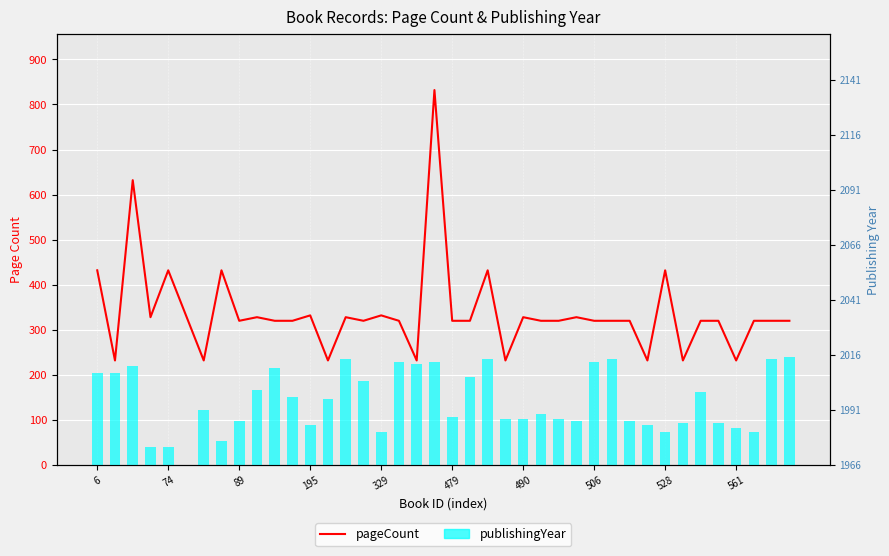

What is the sum of all publishingYear values?

1163